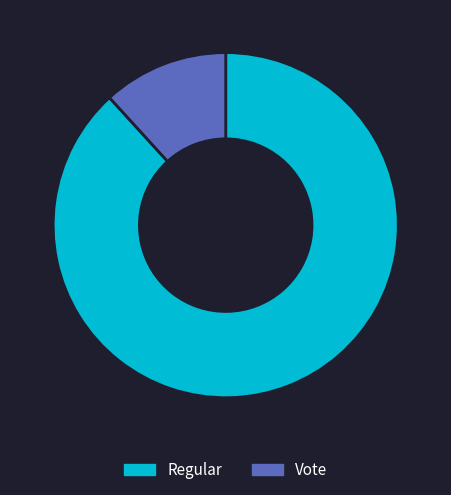

The Regular slice represents 82% of the pie. True or false?

False